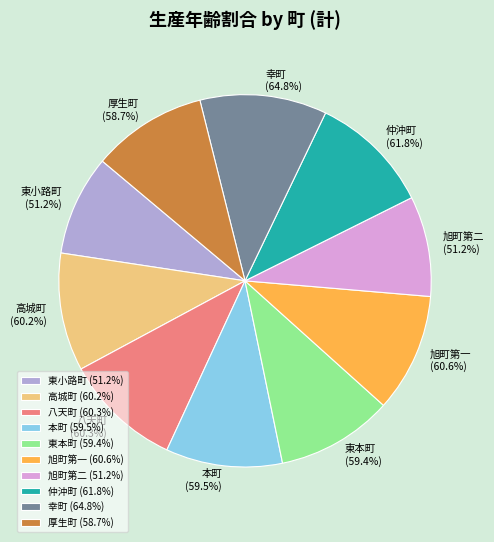

Count the number of slices in the pie.

10